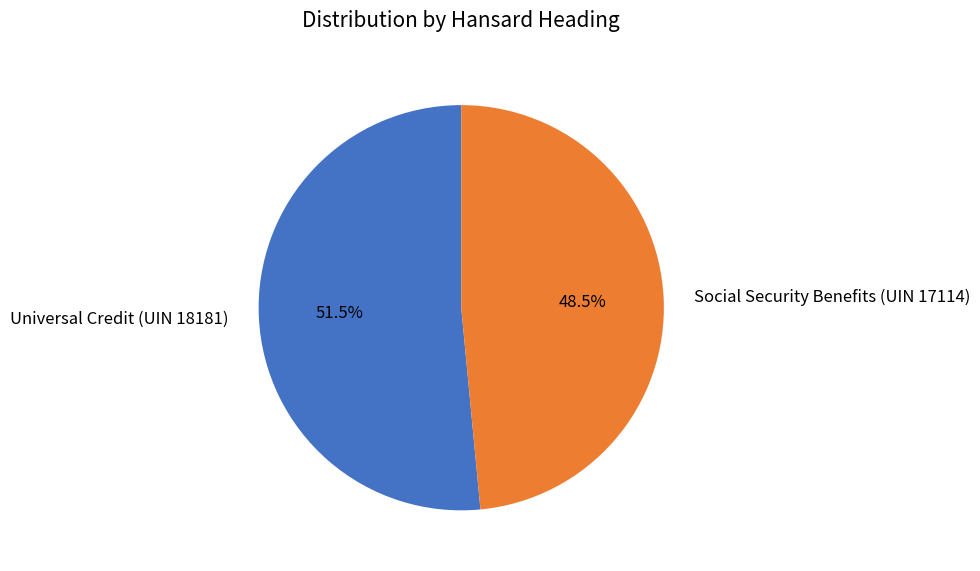

Which category has the biggest portion of the pie?

Universal Credit (UIN 18181)